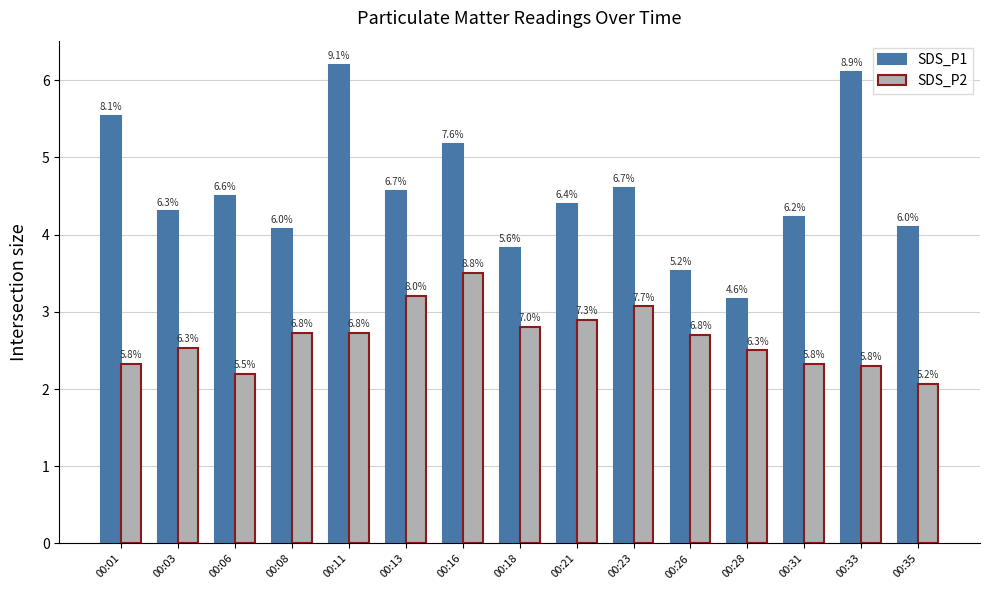

What is the total value across all series at 00:13?

7.8